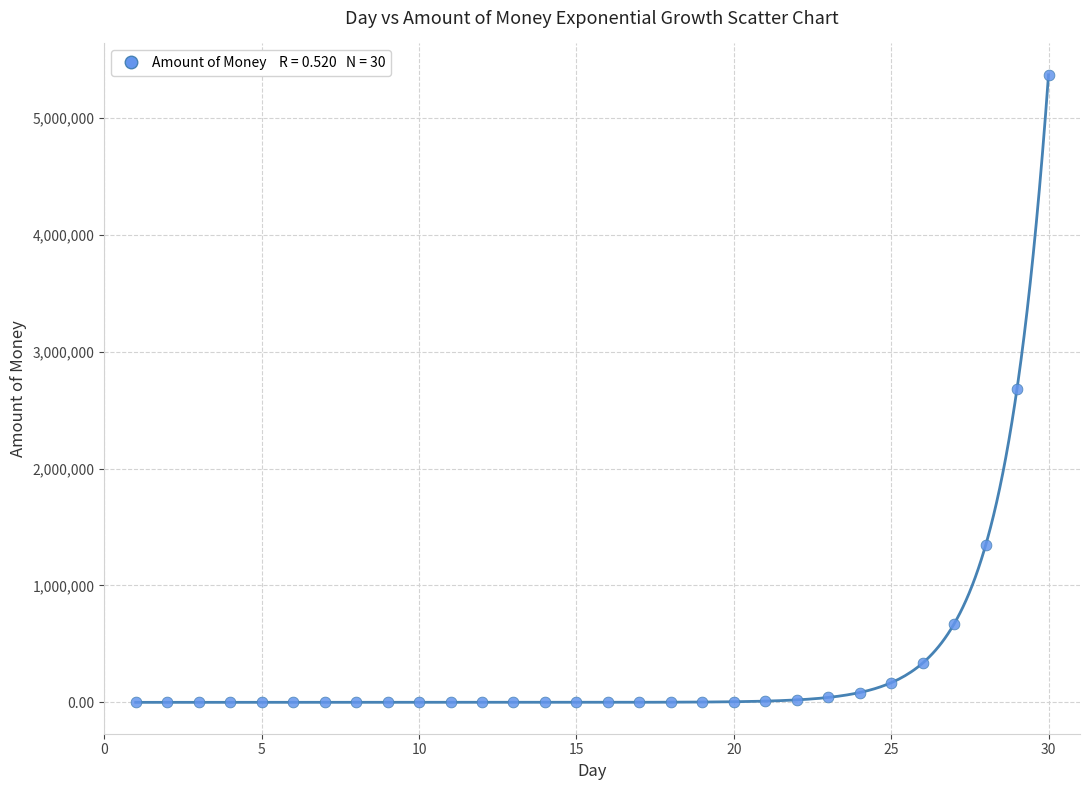

What is the range of Y values (max minus min)?

5368709.1